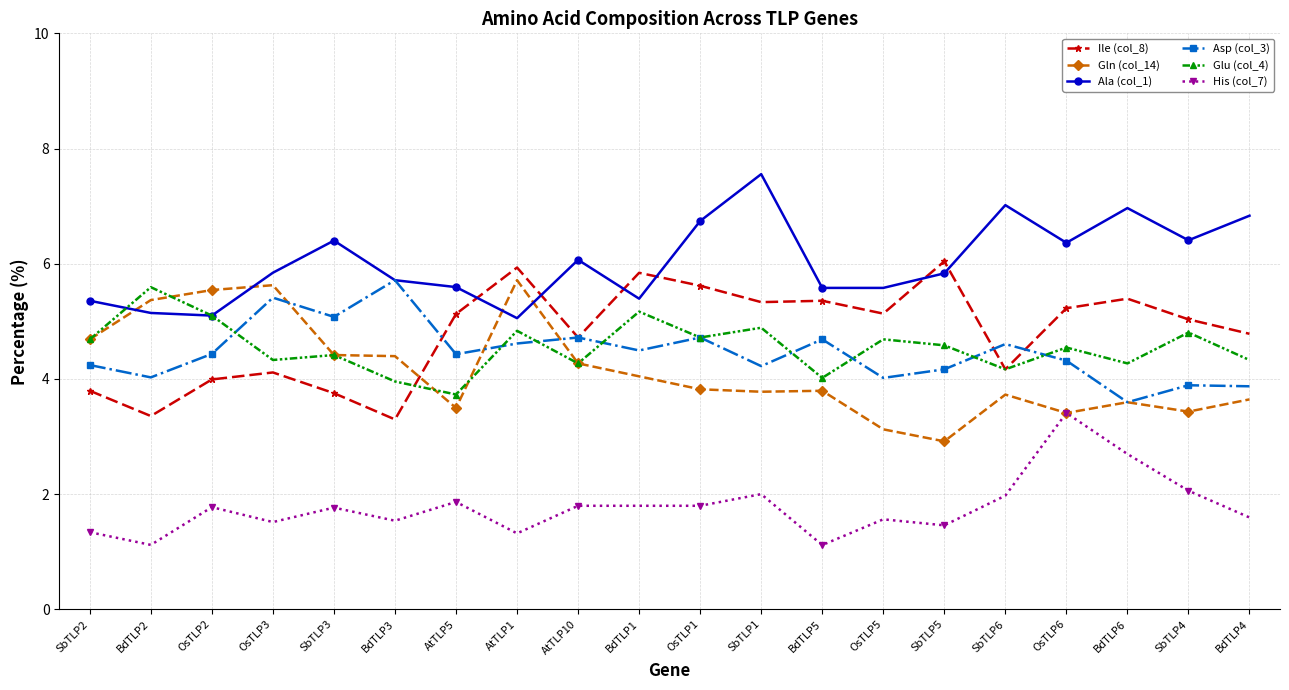

What is the minimum value for Glu (col_4)?

3.7